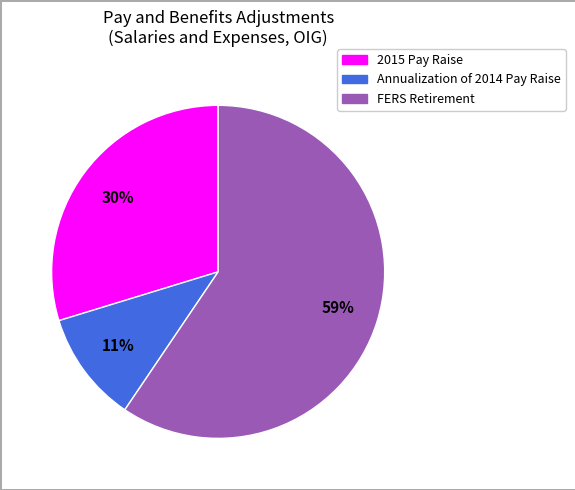

True or false: 2015 Pay Raise accounts for 42% of the total.

False